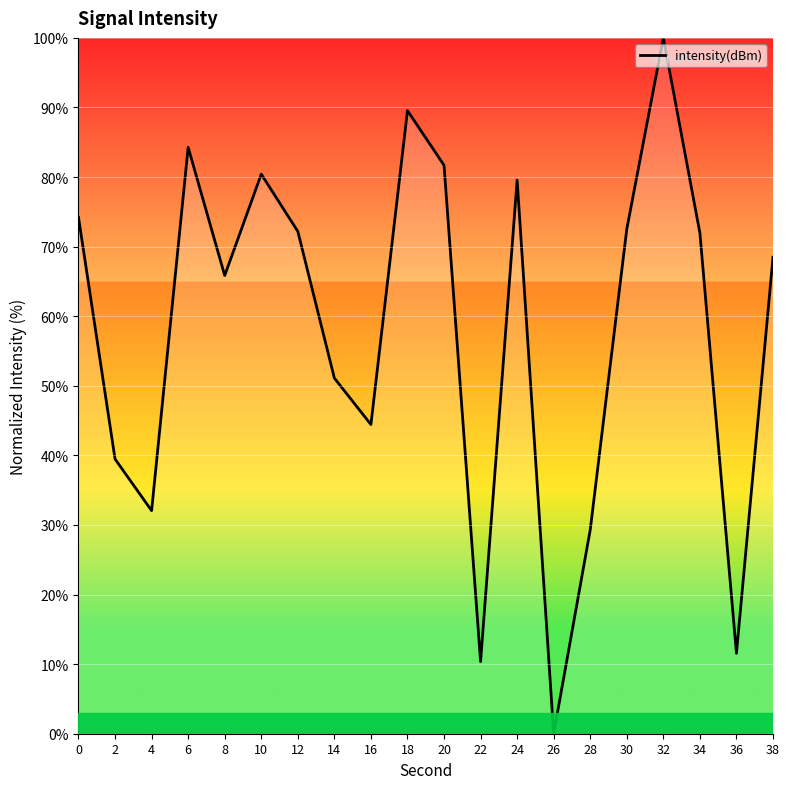

Which label corresponds to the smallest value in the chart?

26